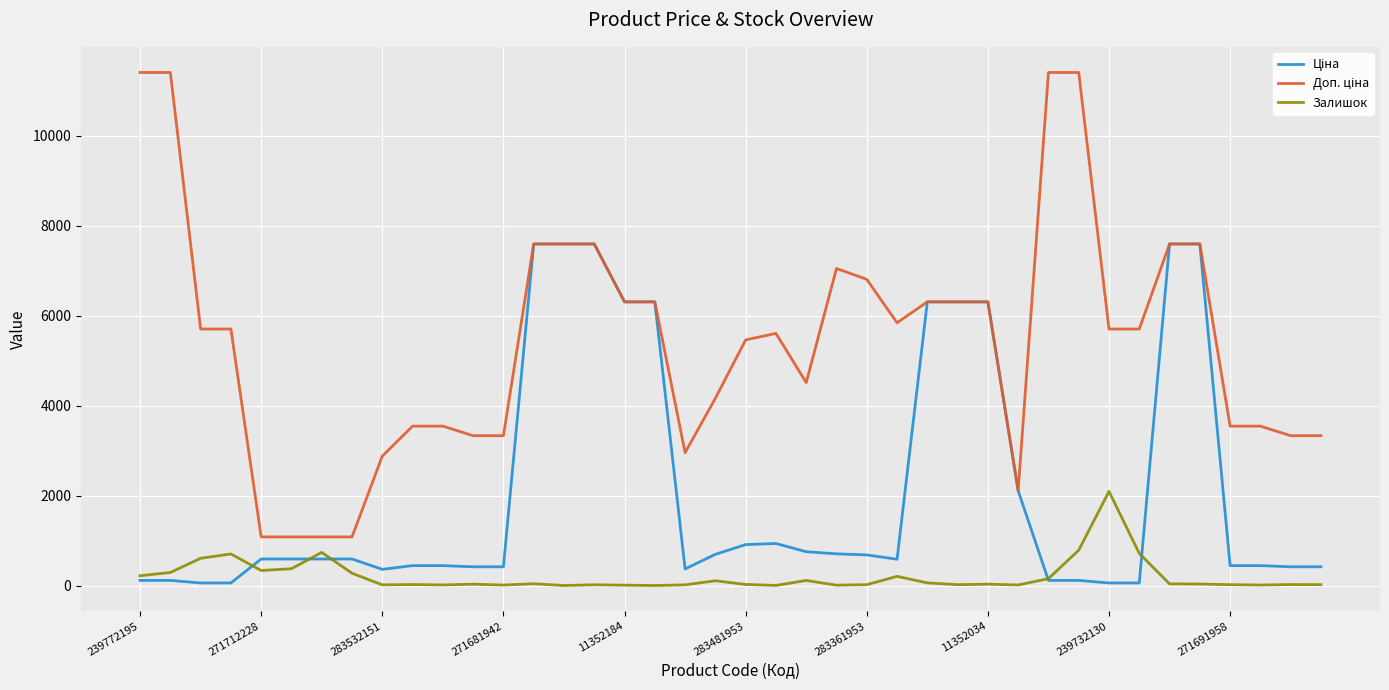

What is the greatest value displayed?

11410.0